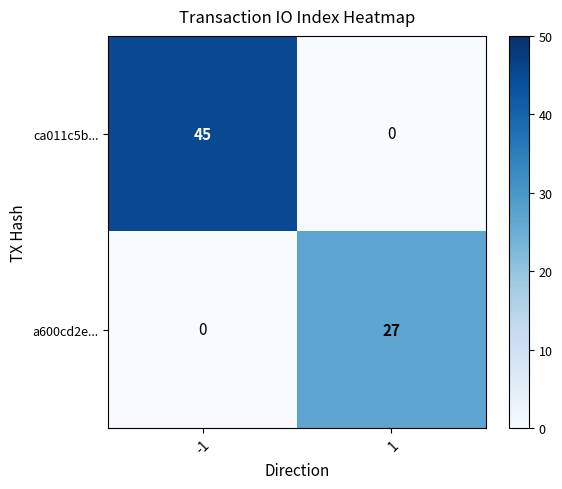

What is the spread (max minus min) of values at -1?

45